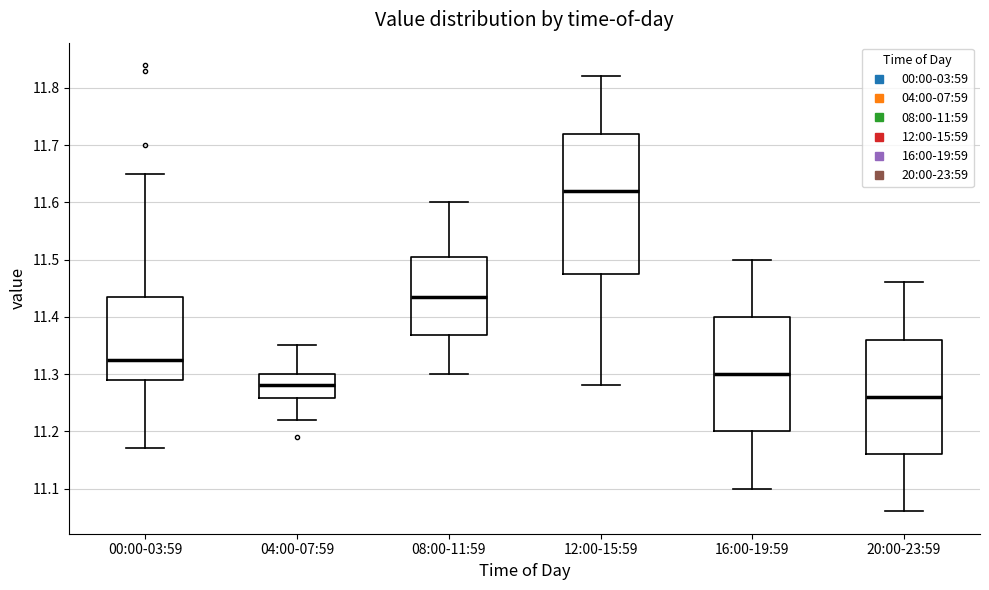

Reading left to right, read every box against the y-axis: the position of its median line, the range the box covers, and the ends of its whiskers. The values are not printed on the chart, so give them approximately, as read against the axis.

00:00-03:59: median 11.33, box 11.29 to 11.44, whiskers 11.17 to 11.65
04:00-07:59: median 11.28, box 11.26 to 11.30, whiskers 11.22 to 11.35
08:00-11:59: median 11.44, box 11.37 to 11.51, whiskers 11.30 to 11.60
12:00-15:59: median 11.62, box 11.48 to 11.72, whiskers 11.28 to 11.82
16:00-19:59: median 11.30, box 11.20 to 11.40, whiskers 11.10 to 11.50
20:00-23:59: median 11.26, box 11.16 to 11.36, whiskers 11.06 to 11.46